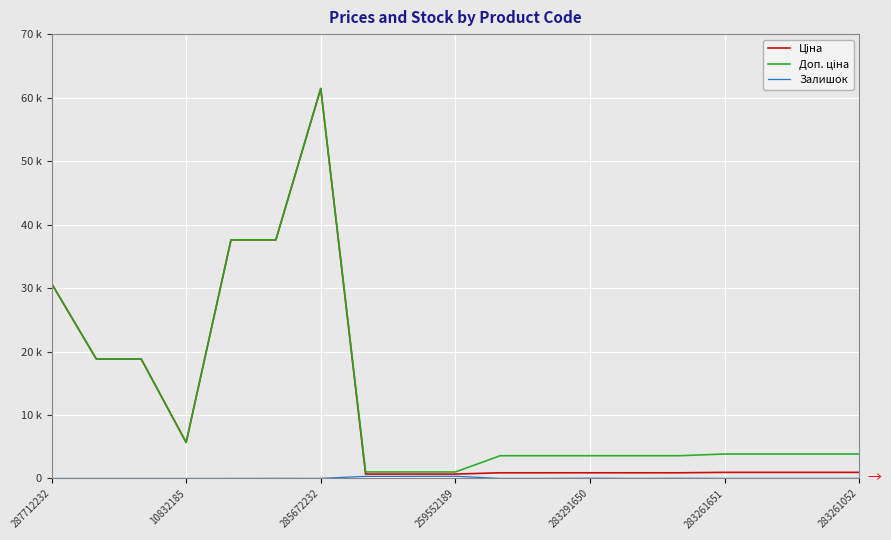

What is the label of the 11th point from the left?

10